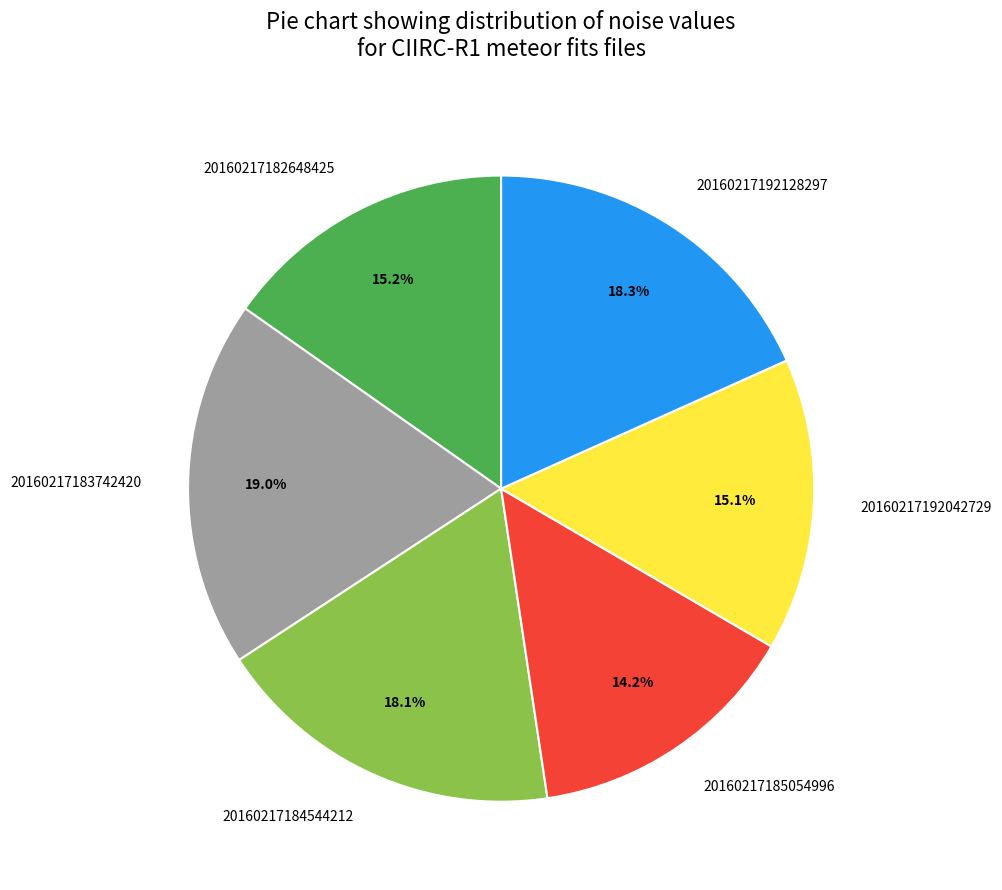

What percentage is the 20160217192042729 slice, to the nearest percent?

15%